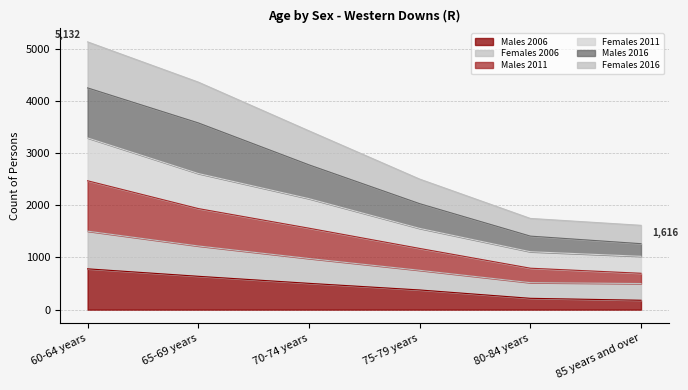

At which label does Males 2006 reach its peak?

60-64 years